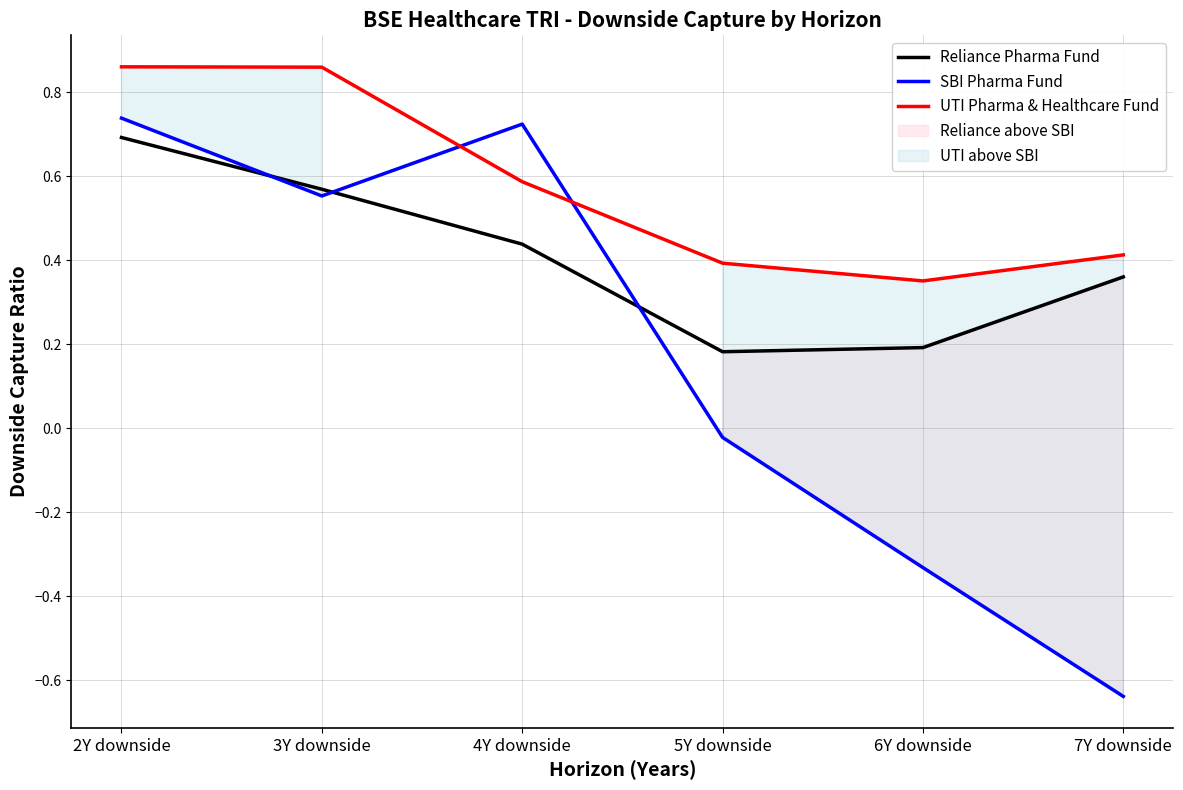

At which label does UTI Pharma & Healthcare Fund reach its peak?

2Y downside